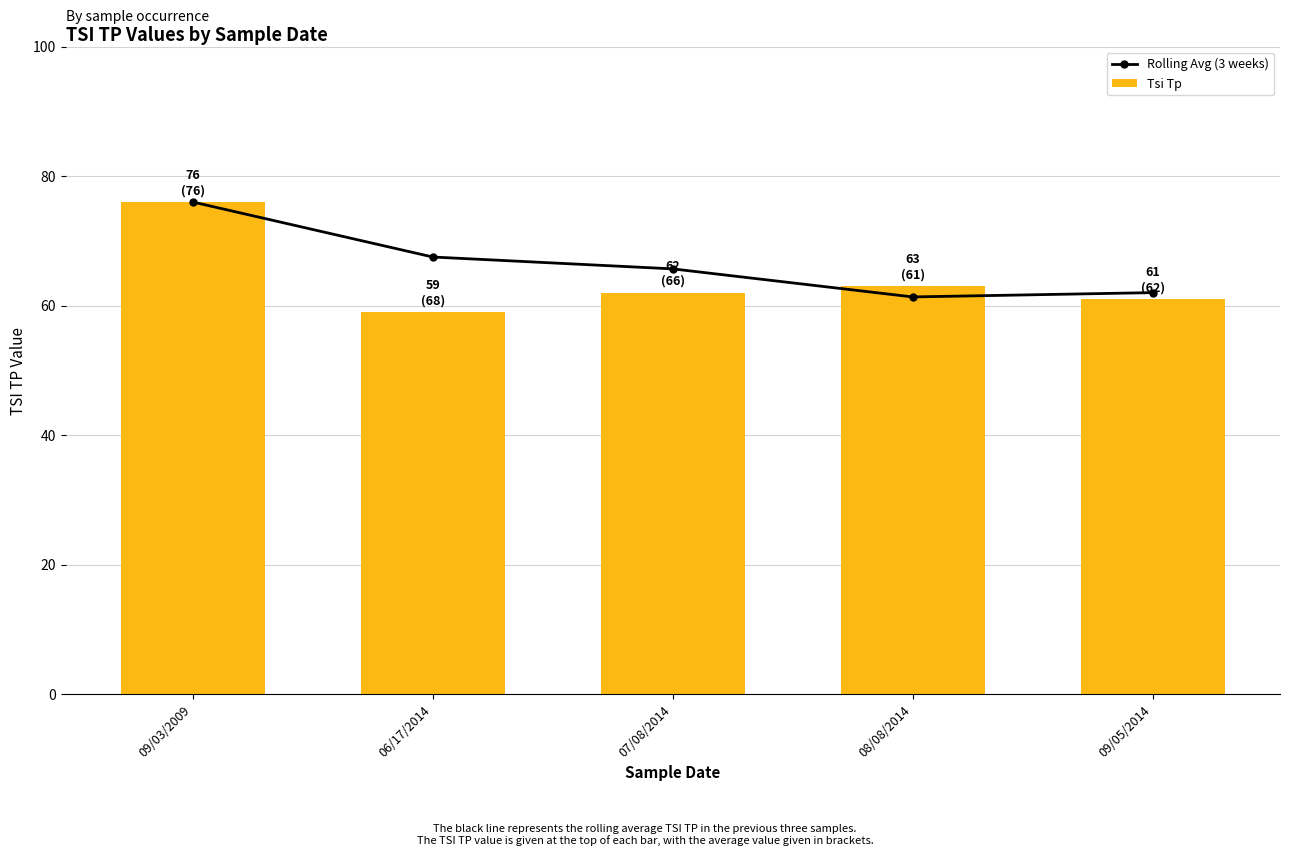

What is the maximum value for Rolling Avg (3 weeks)?

76.0